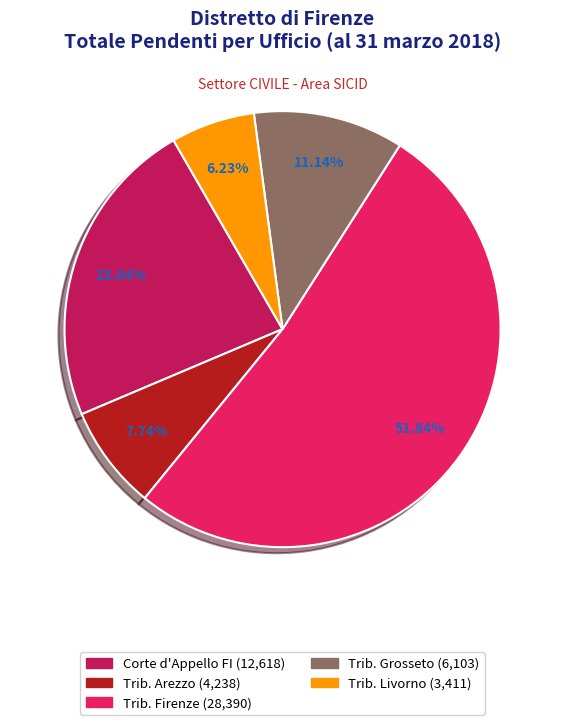

Is there any slice that represents more than half of the pie?

Yes